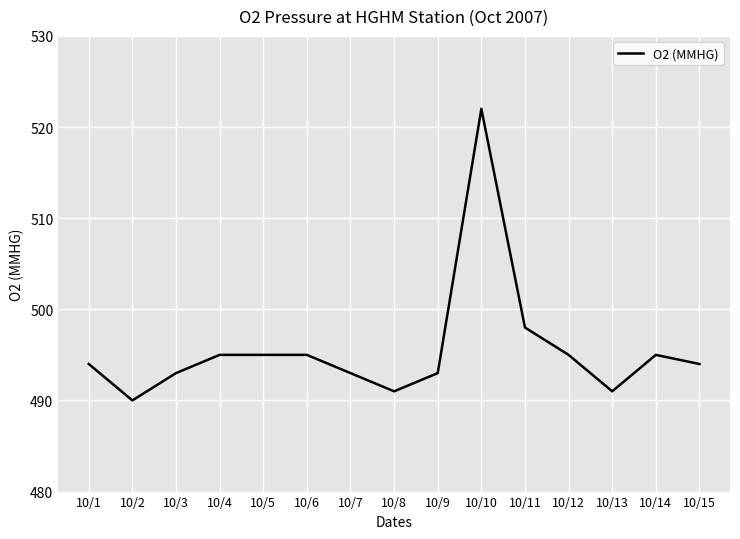

What is the difference between the maximum and minimum values?

32